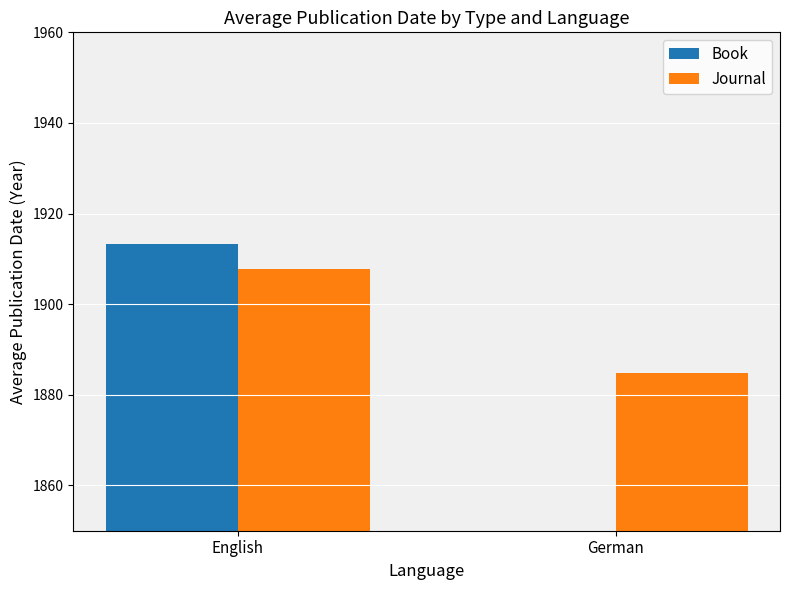

Which has a higher value, German or English?

English